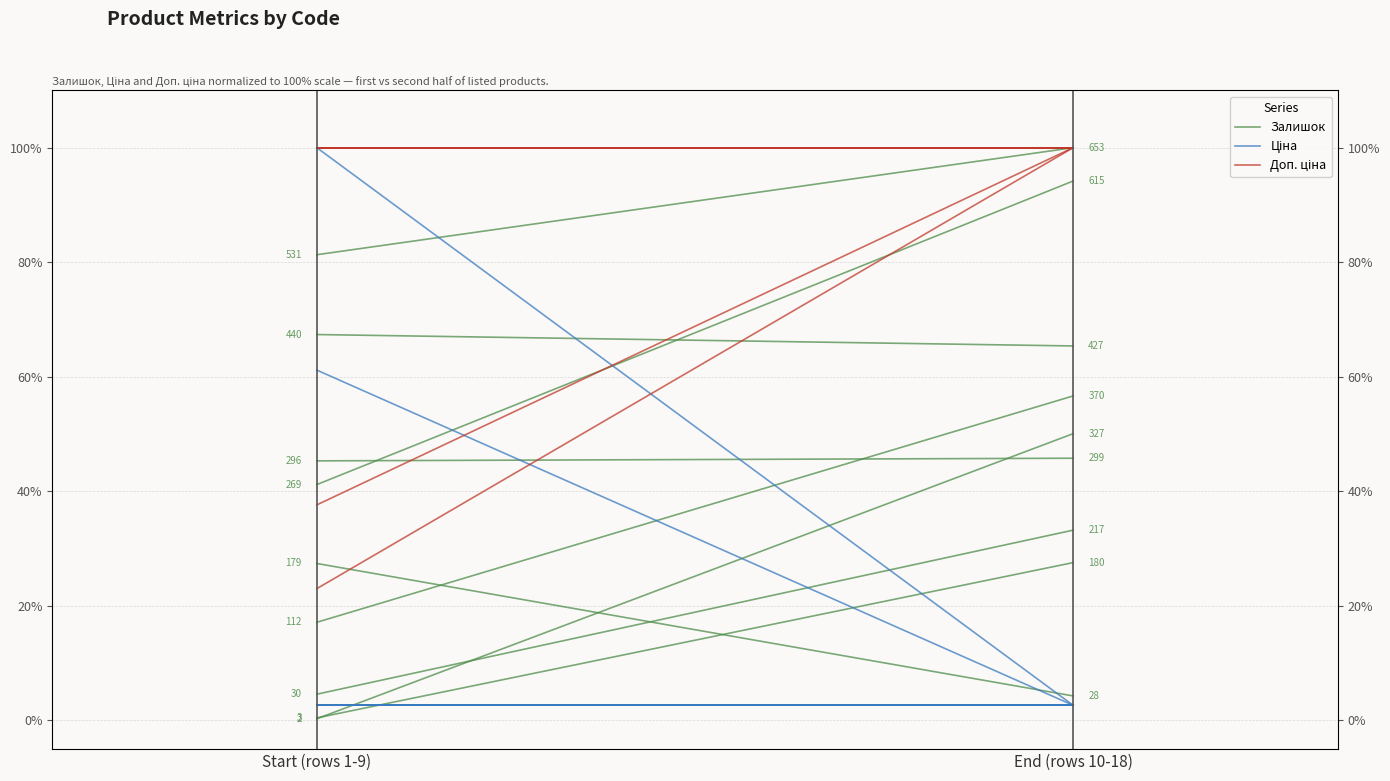

At which label does Доп. ціна reach its minimum?

Start (rows 1-9)